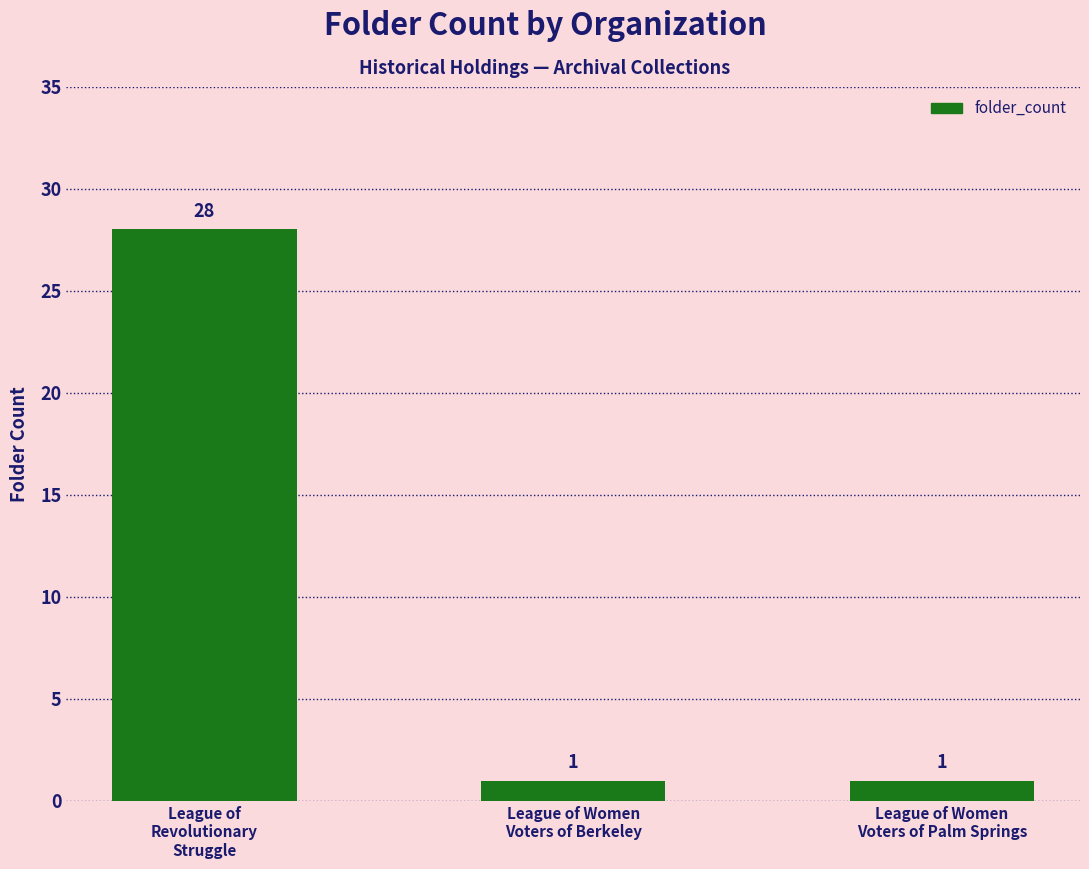

What position from the left is League of Women
Voters of Berkeley?

2